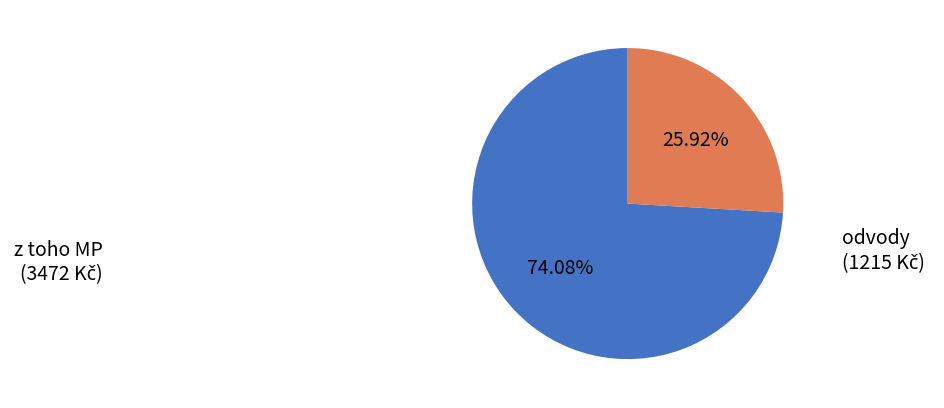

Is there a majority slice in this chart?

Yes